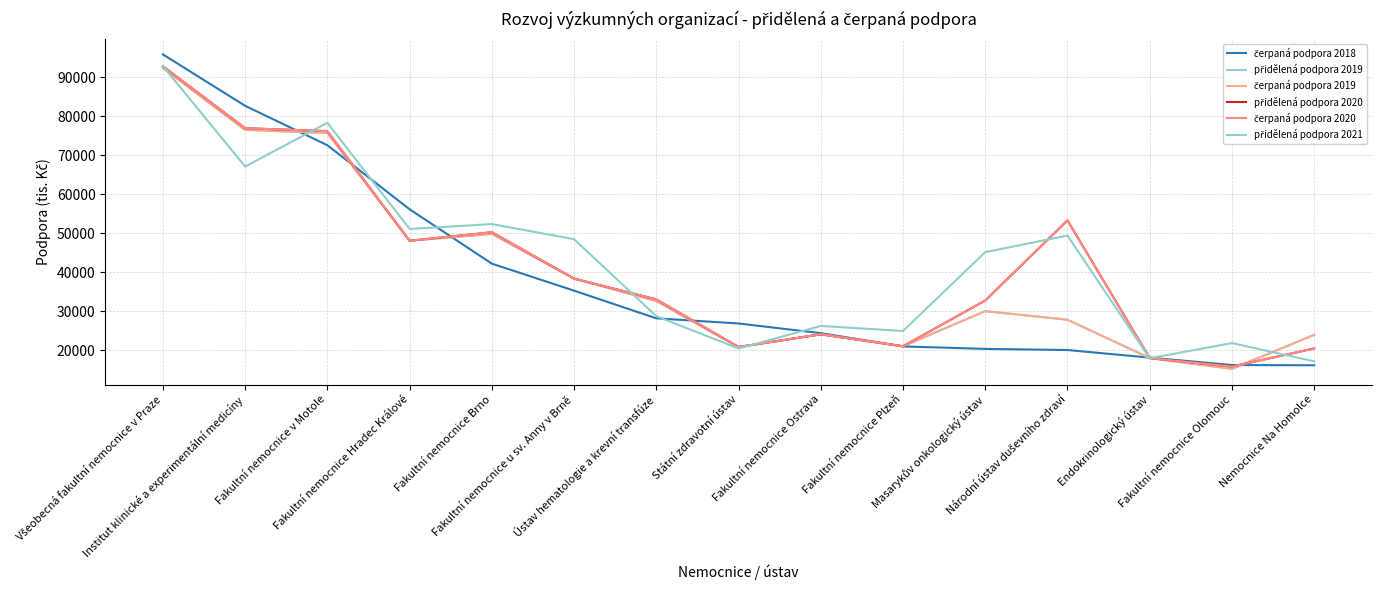

Does the chart display data point markers on the line(s)?

No